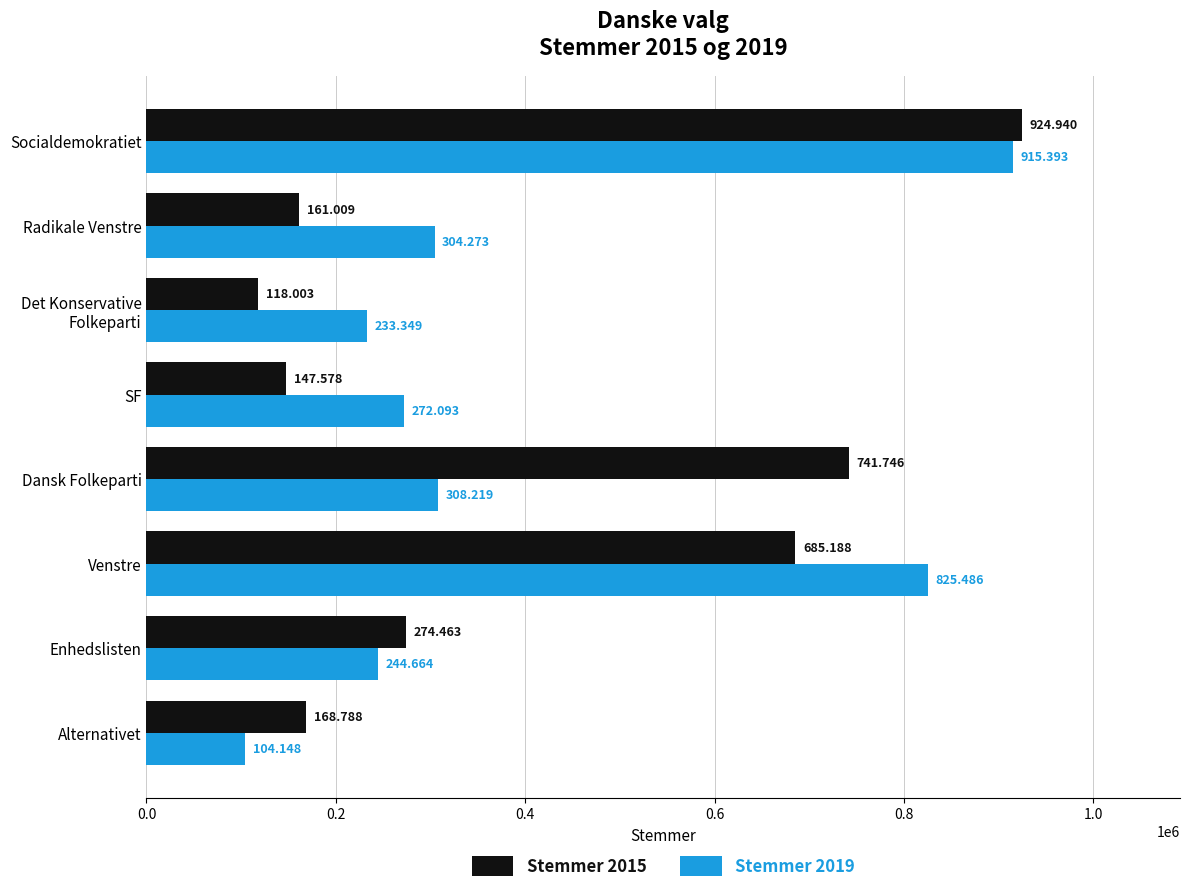

What are all the series names shown in the legend?

Stemmer 2015, Stemmer 2019